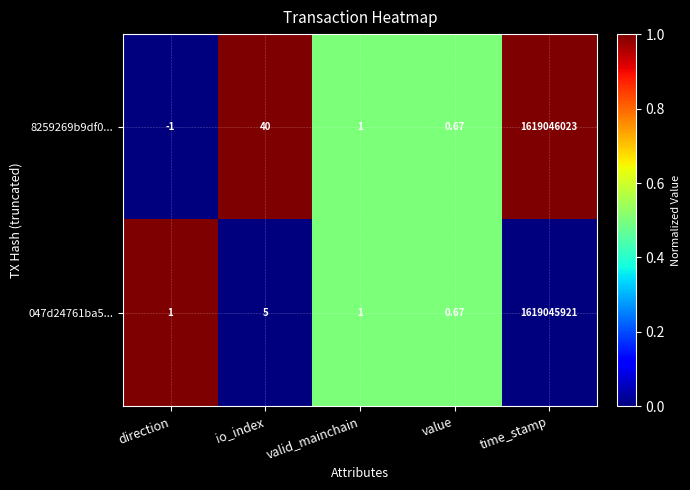

Which category has the lowest value across all series?

direction